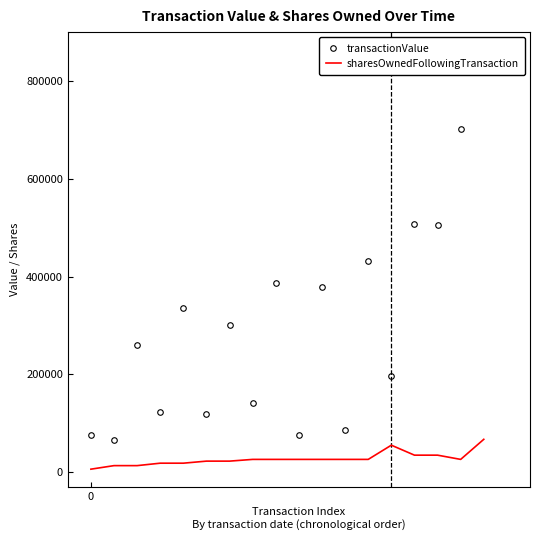

What are all the series names shown in the legend?

transactionValue, sharesOwnedFollowingTransaction